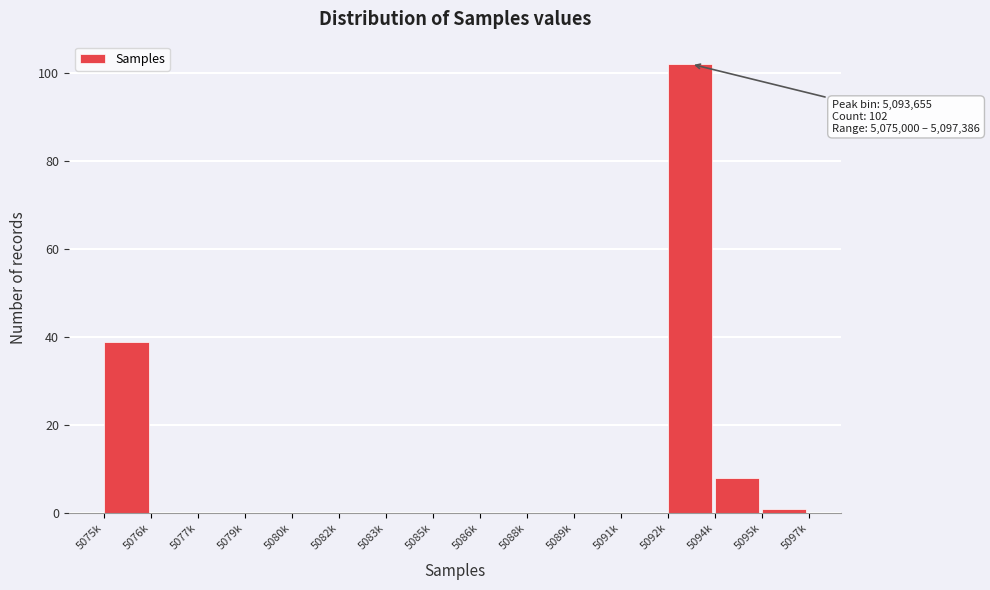

Reading left to right, what are all the values shown in this chart?

5075k=39	5076k=0	5077k=0	5079k=0	5080k=0	5082k=0	5083k=0	5085k=0	5086k=0	5088k=0	5089k=0	5091k=0	5092k=102	5094k=8	5095k=1